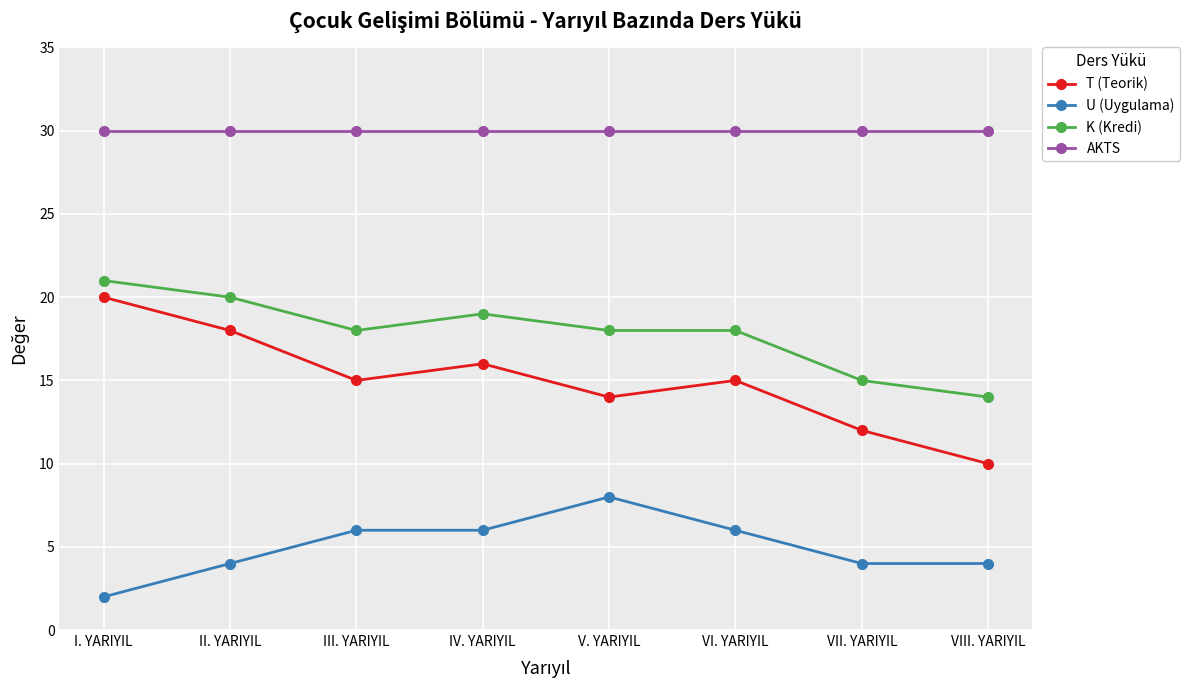

Which series has the widest spread of values?

T (Teorik)